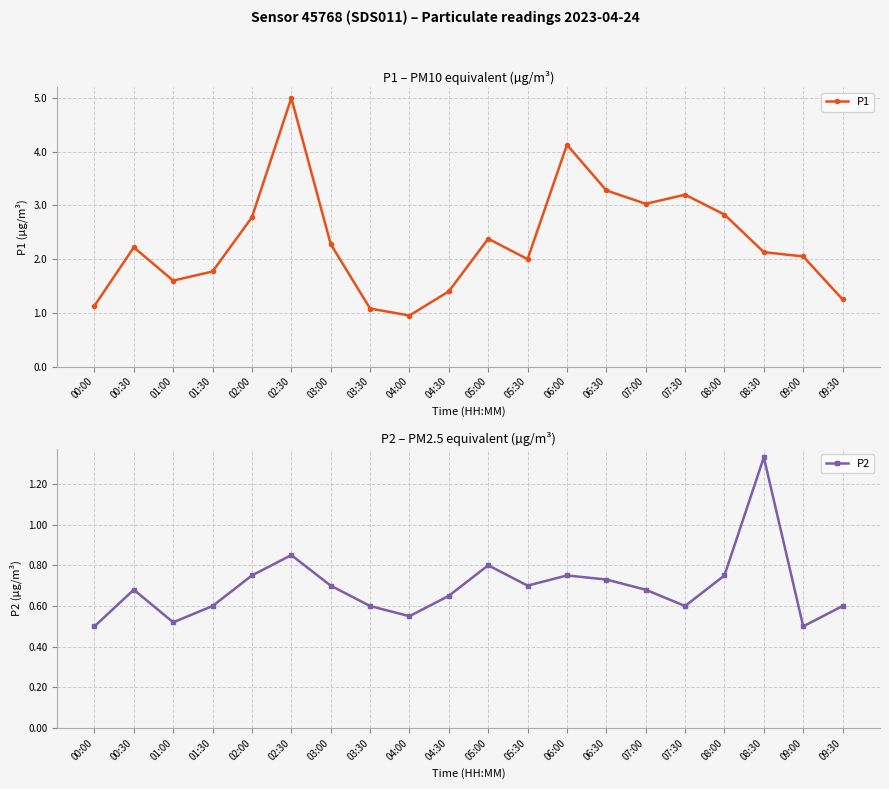

What position from the right is 06:30?

7